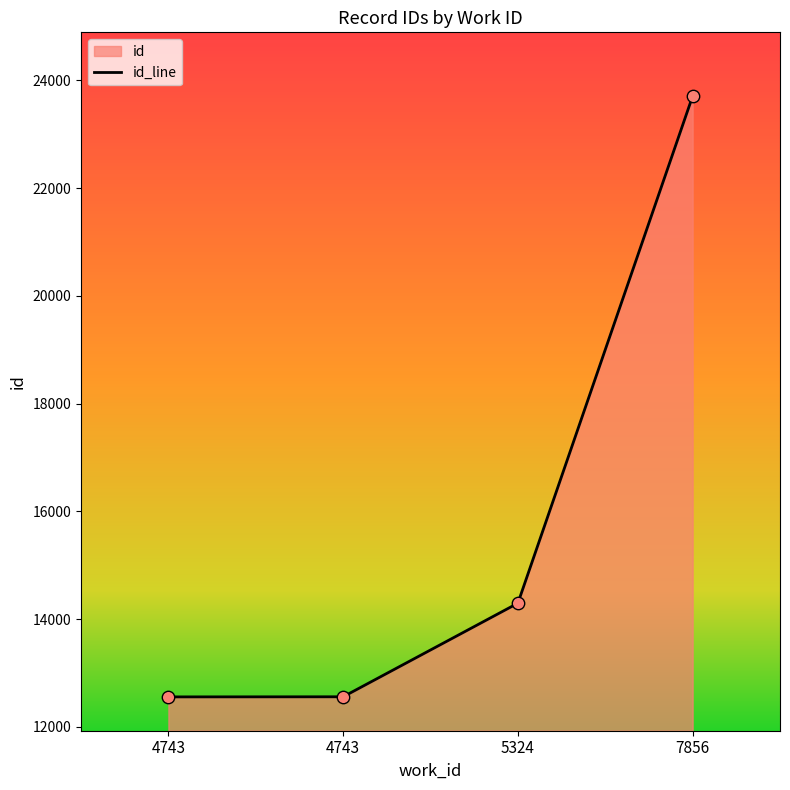

What is the ratio of the value at 7856 to the value at 5324?

1.7